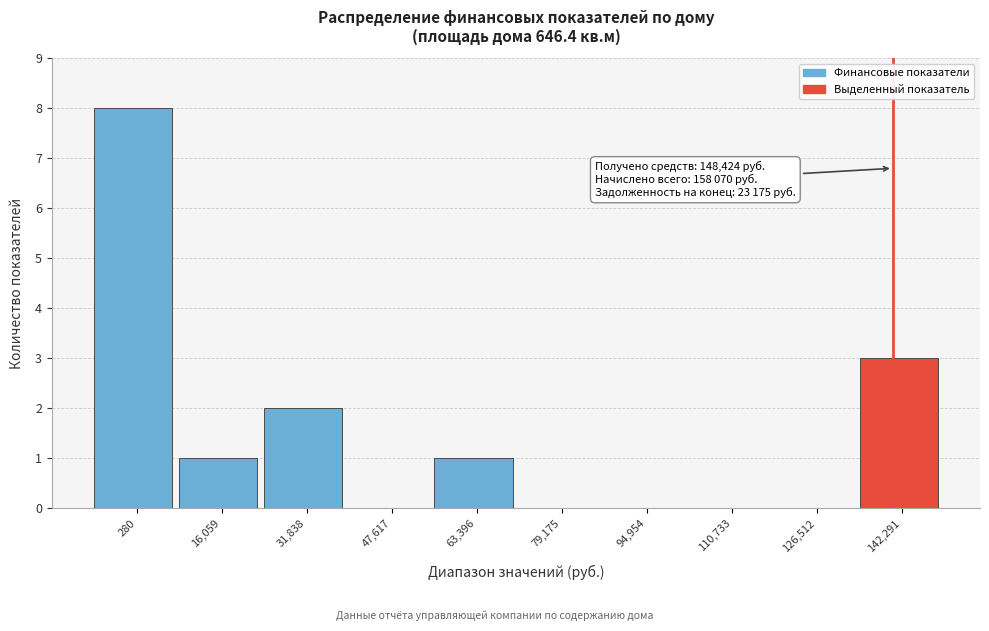

Reading left to right, transcribe all the data shown in this chart.

280=8	16,059=1	31,838=2	47,617=0	63,396=1	79,175=0	94,954=0	110,733=0	126,512=0	142,291=3